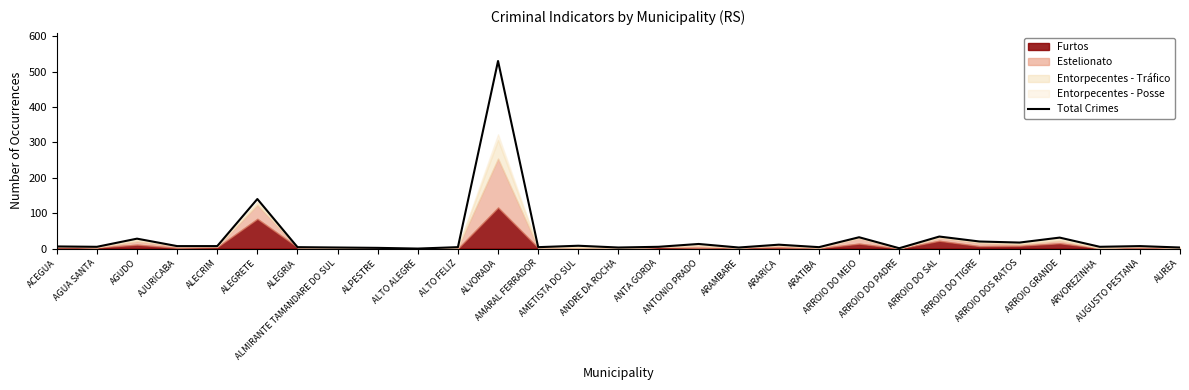

What is the label of the 14th point from the right?

ANTA GORDA